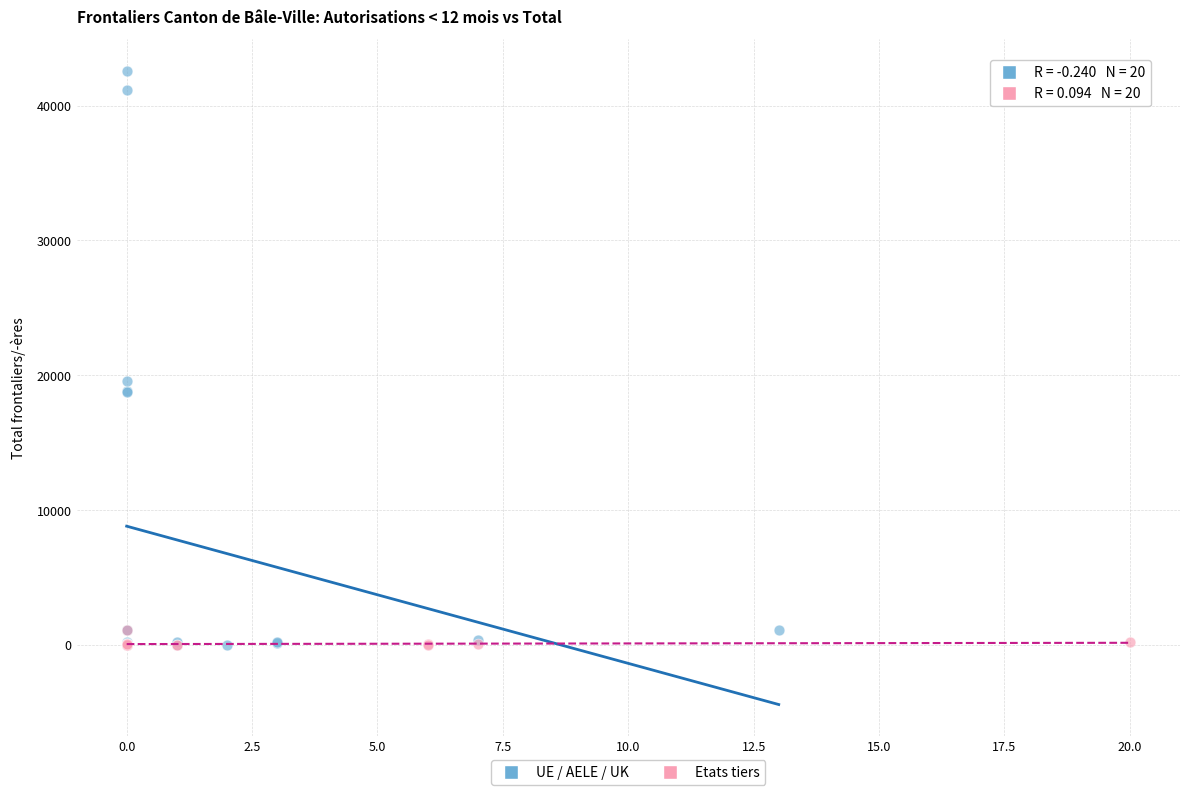

Which series has the largest Y range (max minus min)?

UE / AELE / UK